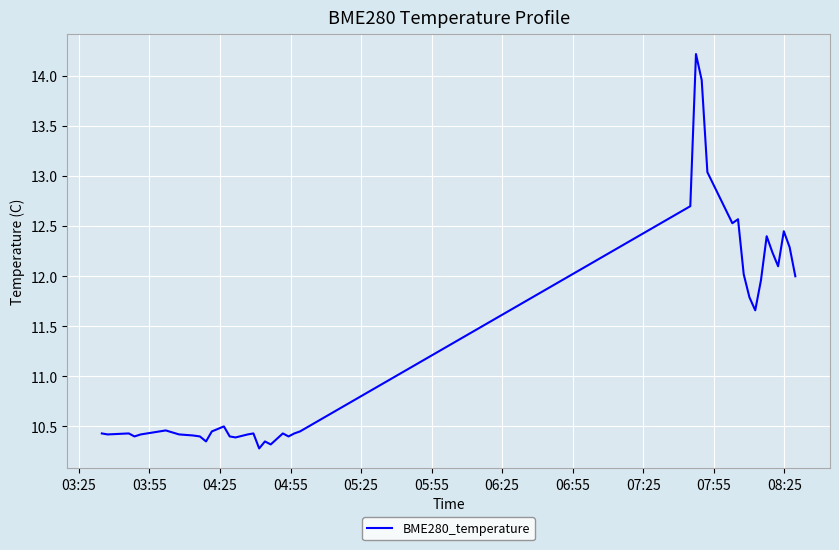

What is the difference between the maximum and minimum values?

3.9